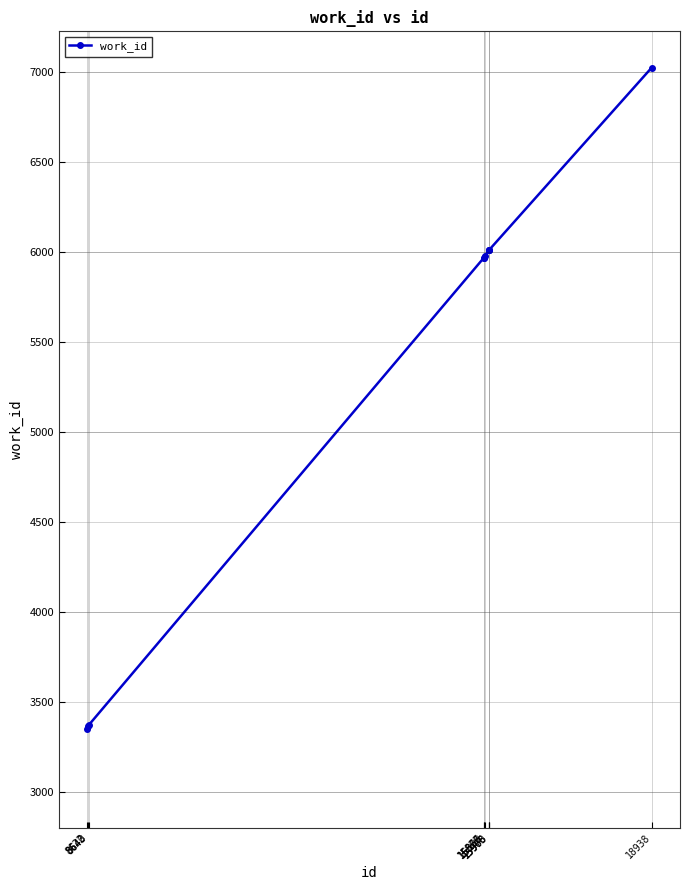

What is the minimum value shown in the chart?

3349